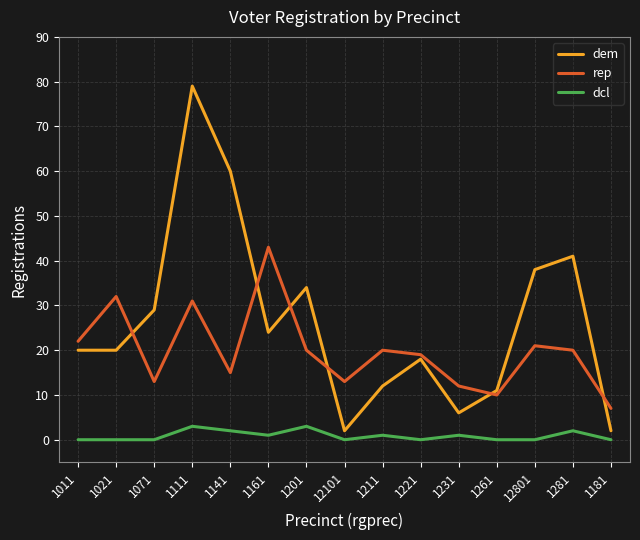

What is the total value across all series at 1231?

19